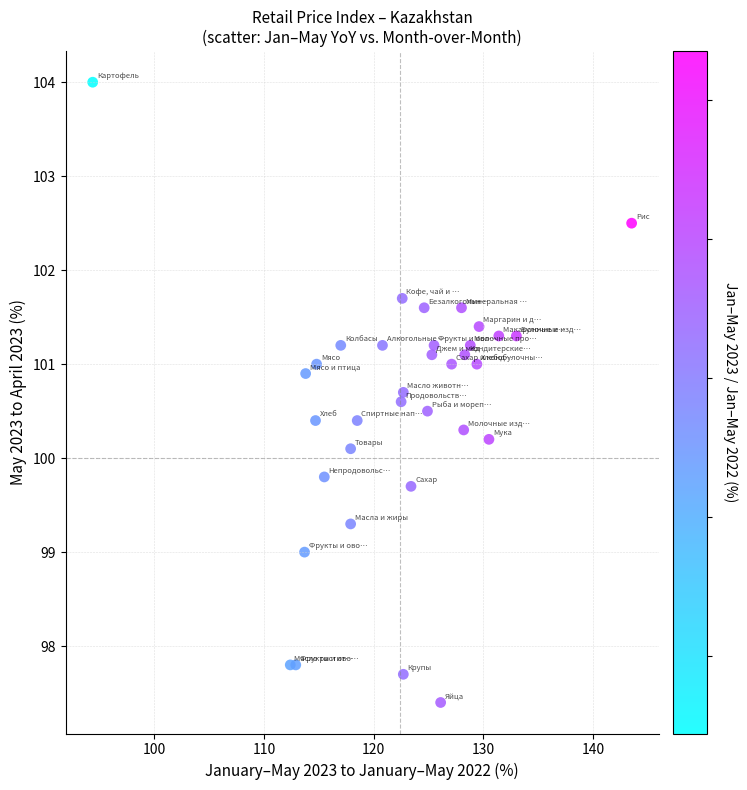

What Y value in the scatter plot is closest to 100?

100.1